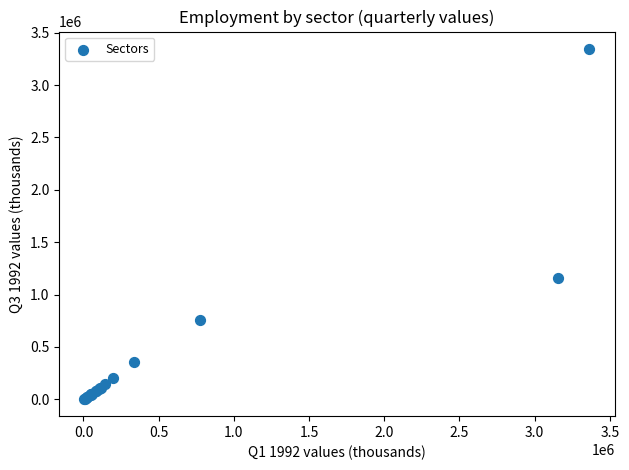

What Y value in the scatter plot is closest to 1675255?

1155181.1